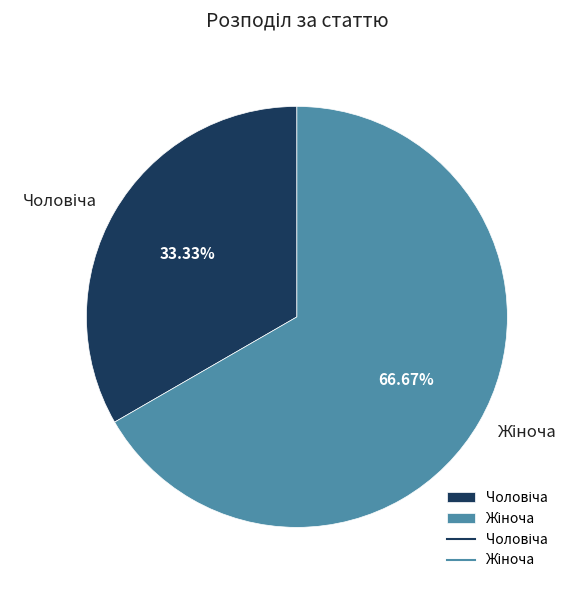

Count the number of slices in the pie.

2